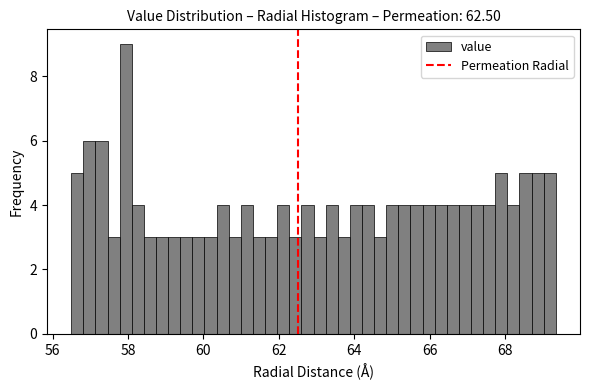

Read against the x-axis, roughly where is the centre of the tallest bar?

58.0